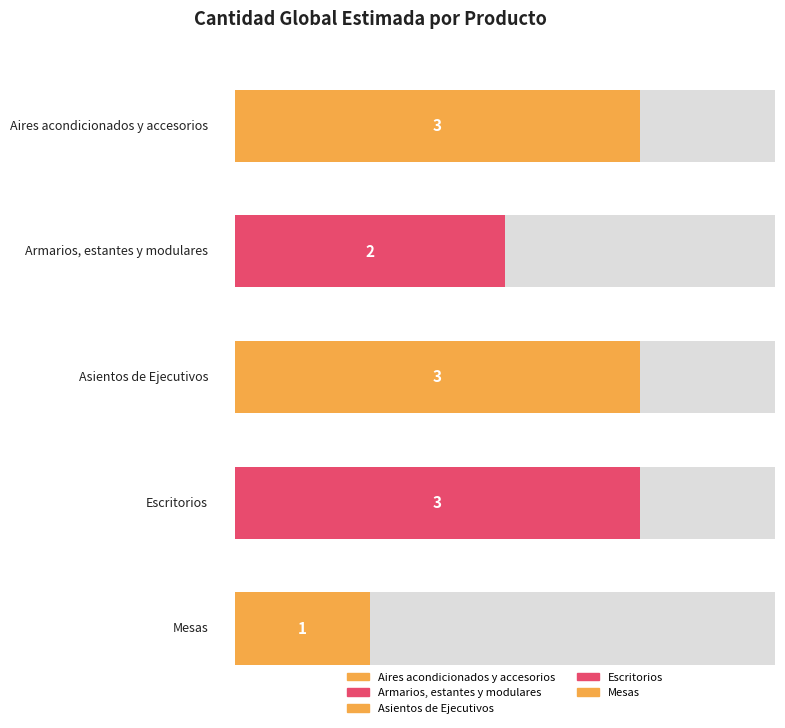

Reading right to left, extract all data points from this chart.

Mesas=1	Escritorios=3	Asientos de Ejecutivos=3	Armarios, estantes y modulares=2	Aires acondicionados y accesorios=3